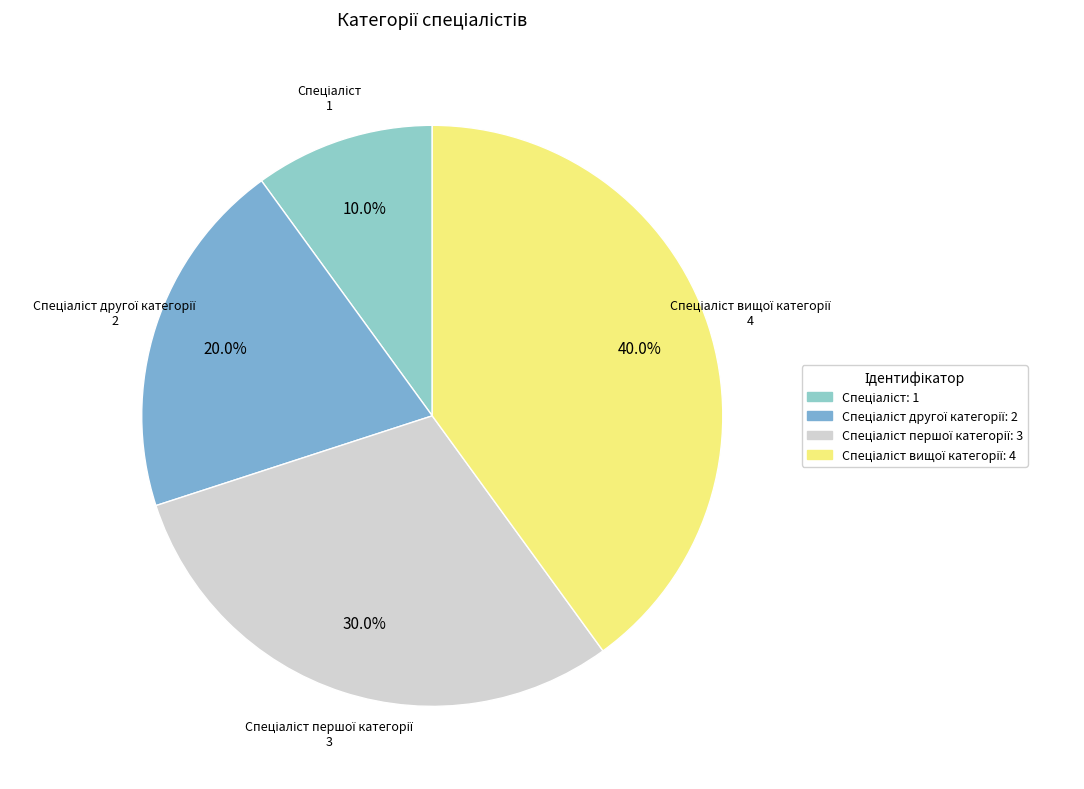

Count the number of slices in the pie.

4